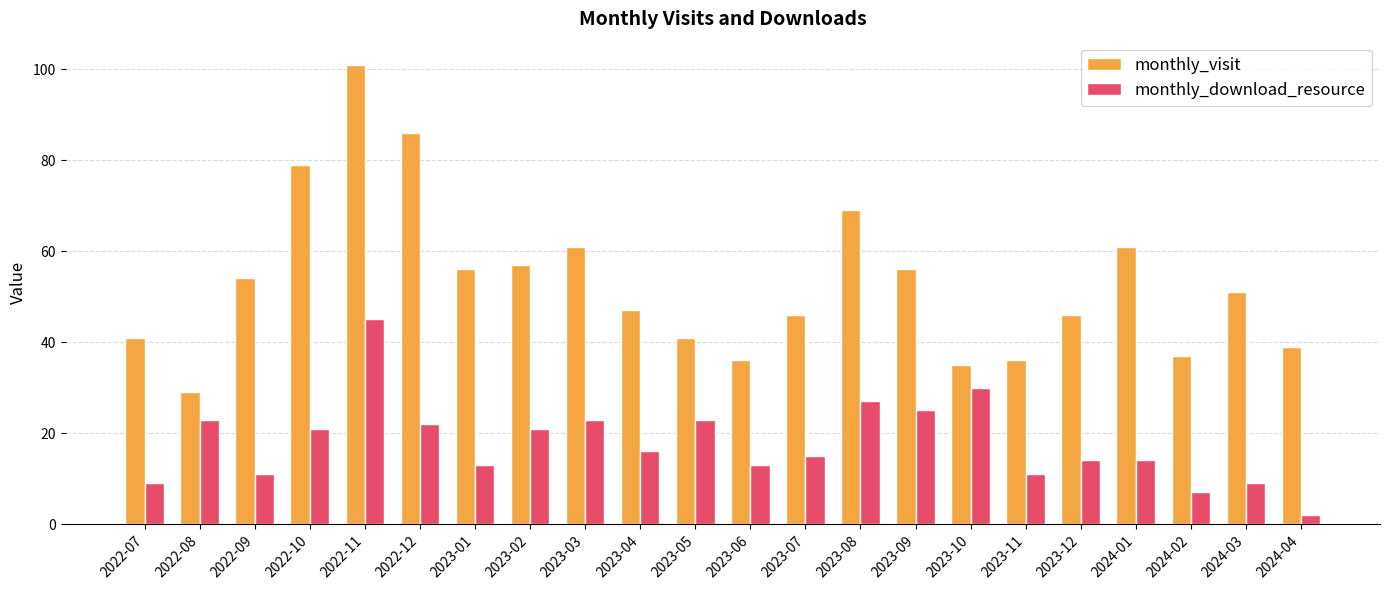

How many distinct data groups are displayed?

2